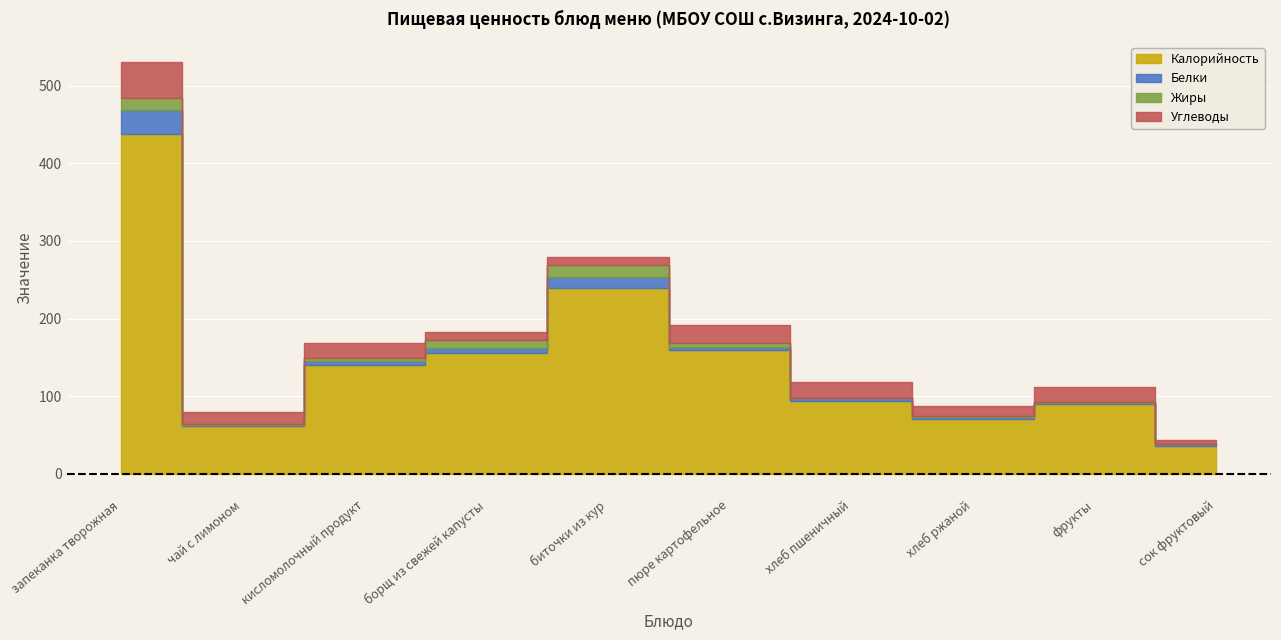

What is the difference between the maximum and minimum values in the Калорийность series?

402